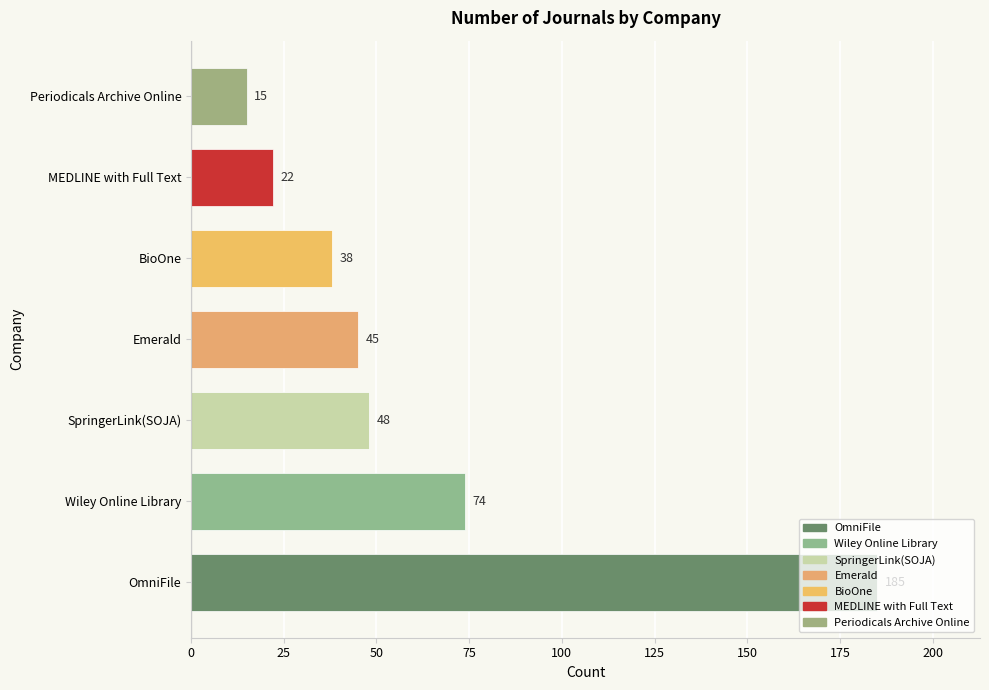

The chart shows a value of 185 at OmniFile. True or false?

True